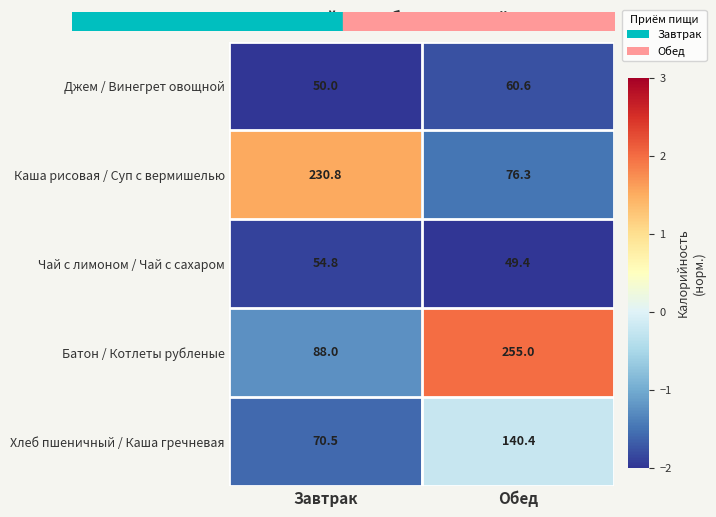

What is the sum of the Батон / Котлеты рубленые values at Завтрак and Обед?

0.8